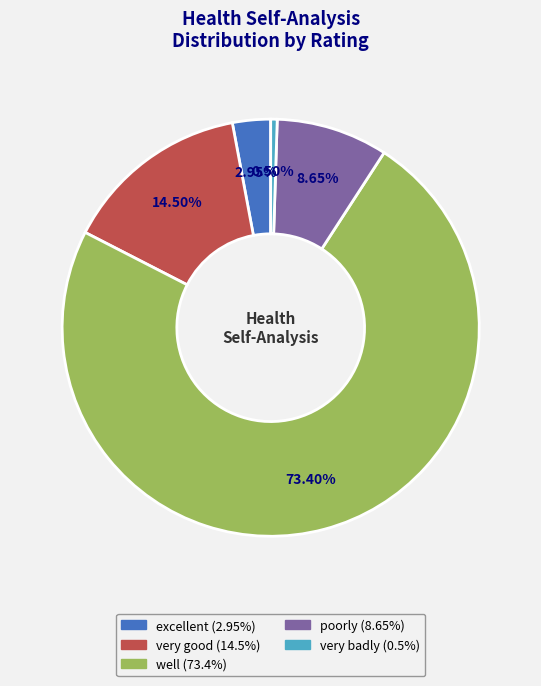

How many slices are in this pie chart?

5